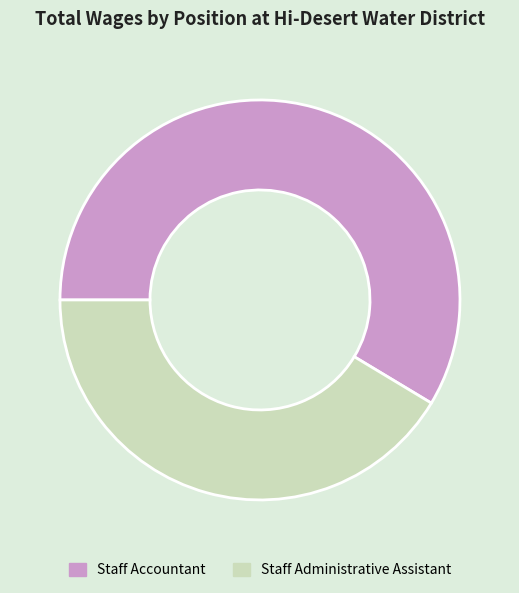

True or false: Staff Administrative Assistant accounts for 41% of the total.

True